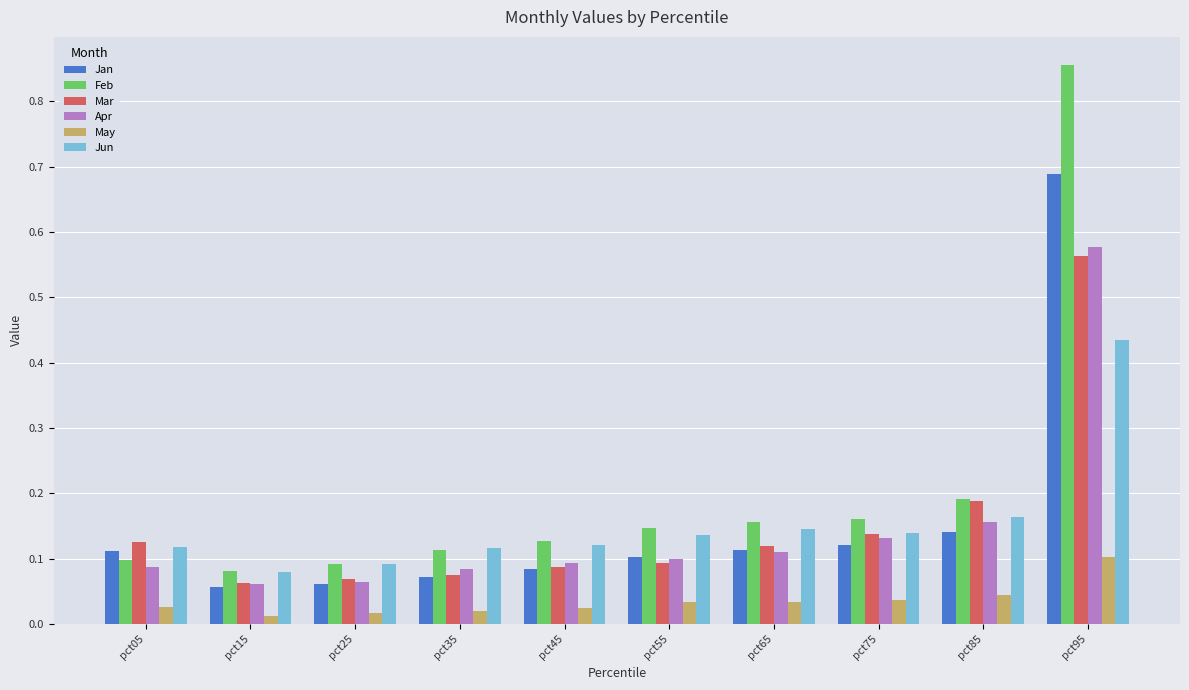

Which category has the highest value across all series?

pct95